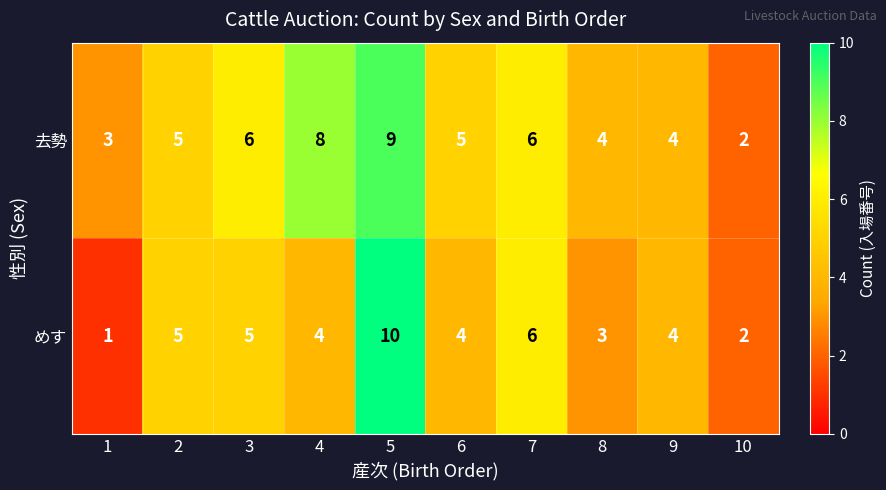

Reading left to right, extract all data points from this chart.

去勢: 3	5	6	8	9	5	6	4	4	2
めす: 1	5	5	4	10	4	6	3	4	2